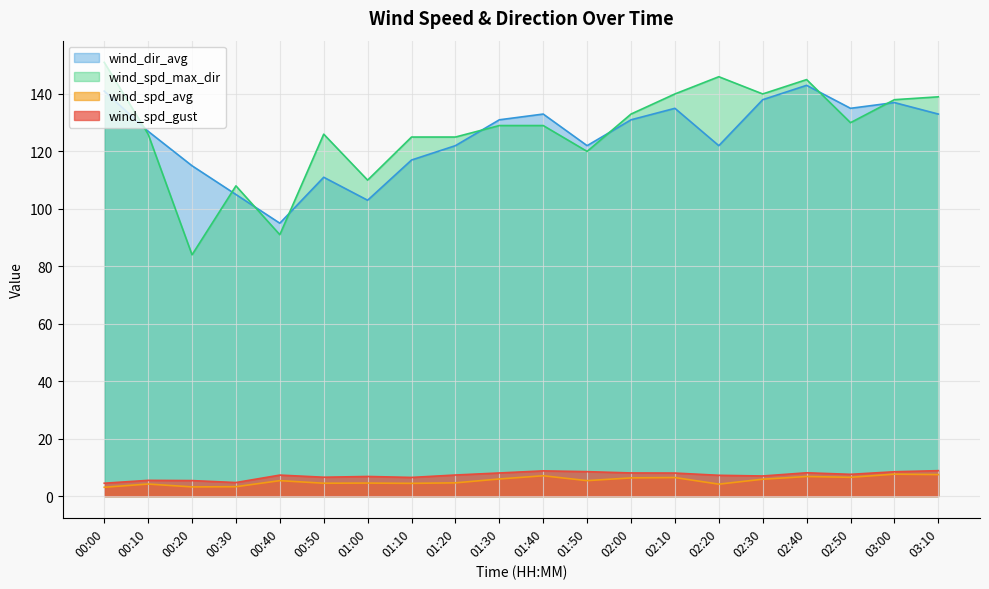

True or false: wind_spd_gust and wind_spd_avg cross at least once.

False